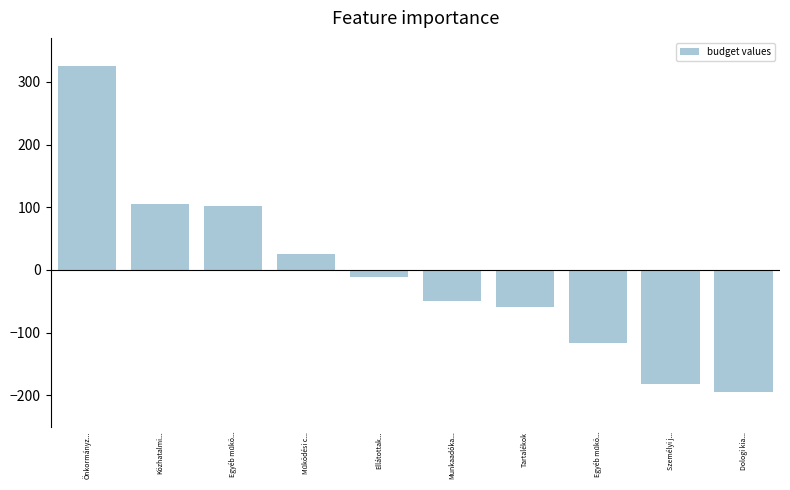

What is the value of the 1st bar from the left?

325.6